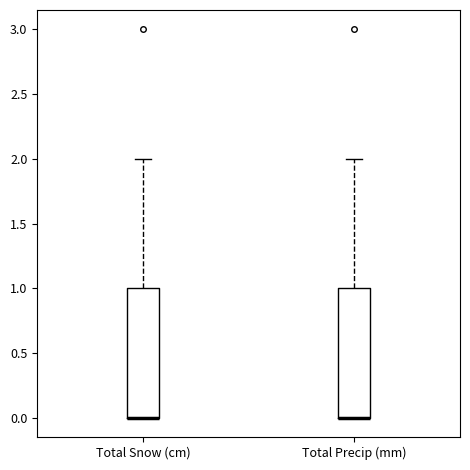

Reading left to right, read every box against the y-axis: the position of its median line, the range the box covers, and the ends of its whiskers. The values are not printed on the chart, so give them approximately, as read against the axis.

Total Snow (cm): median 0 (drawn on the box's lower edge), box 0 to 1, whiskers 0 to 2
Total Precip (mm): median 0 (drawn on the box's lower edge), box 0 to 1, whiskers 0 to 2